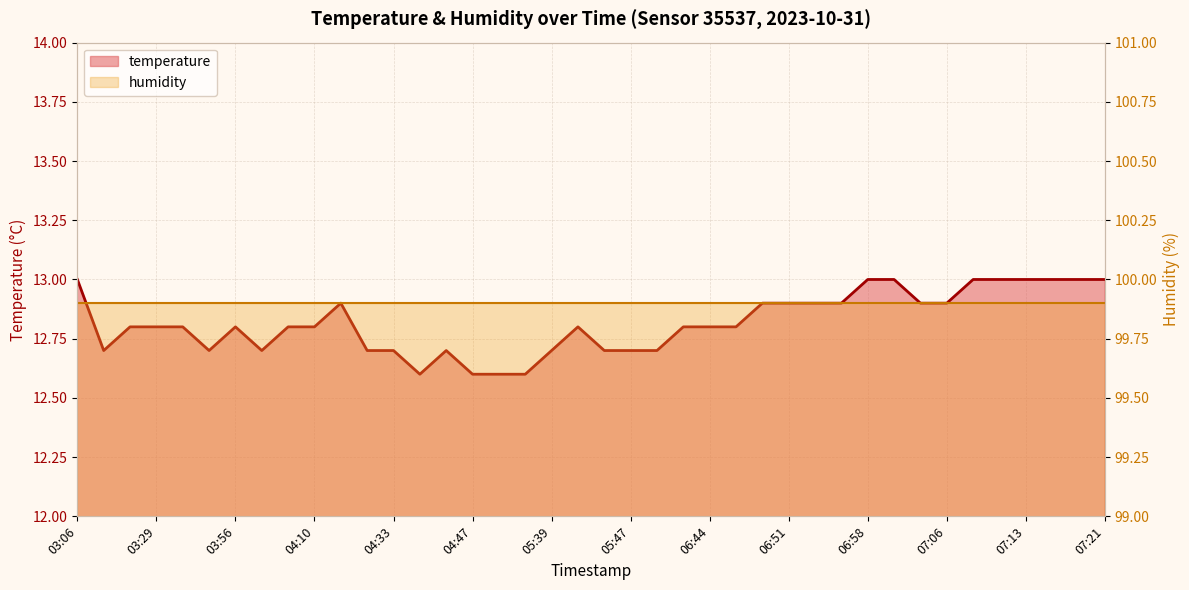

What is the sum of all values?

512.7